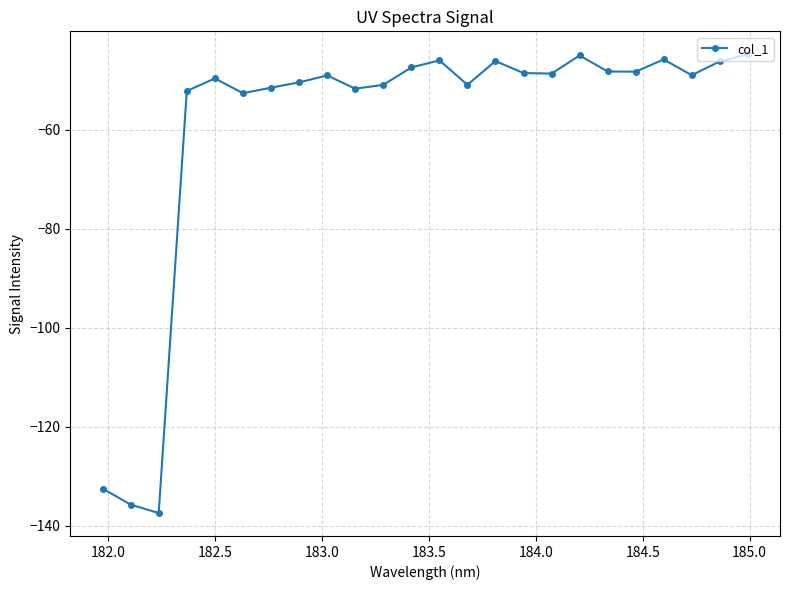

Is this an area chart (filled region under the line)?

No